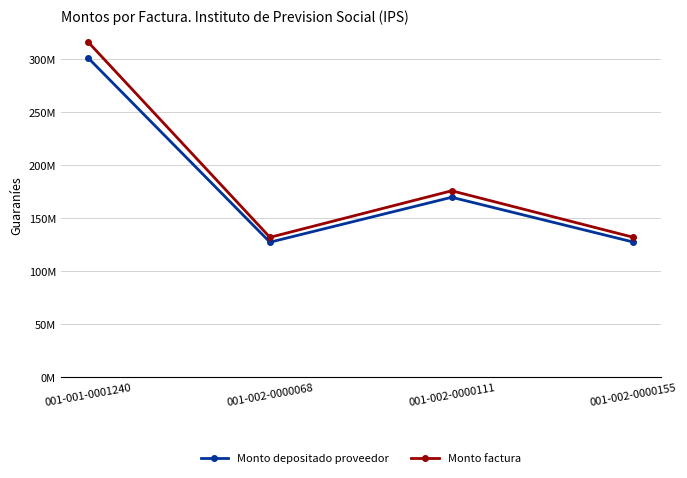

Reading left to right, transcribe all the data shown in this chart.

Monto depositado proveedor: 001-001-0001240=300928417	001-002-0000068=127156582	001-002-0000111=169542110	001-002-0000155=127261450
Monto factura: 001-001-0001240=315927448	001-002-0000068=131748000	001-002-0000111=175664000	001-002-0000155=131748000